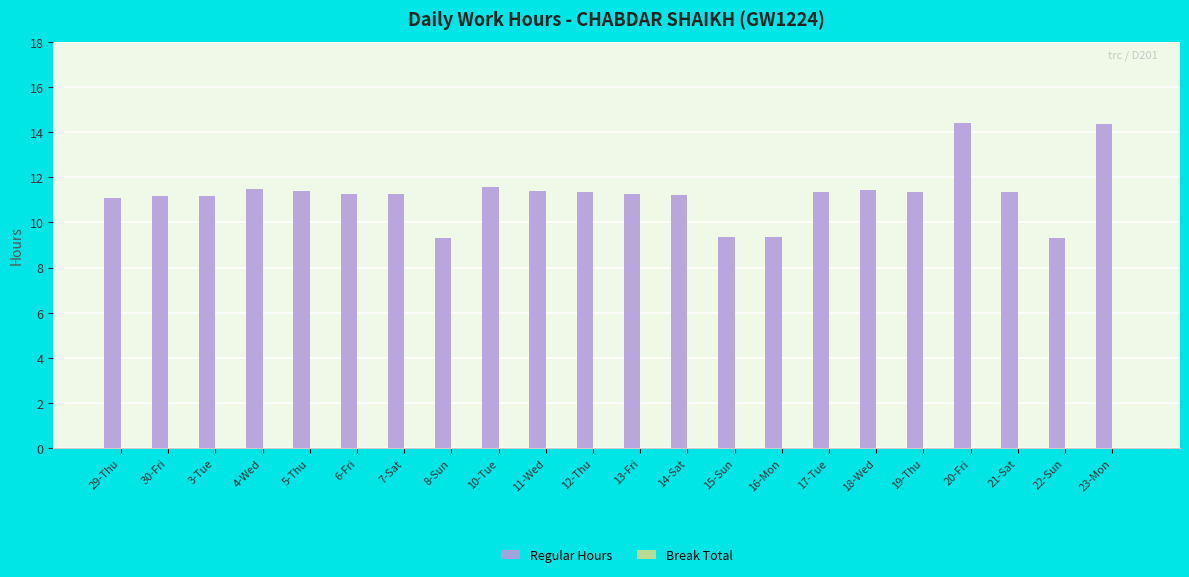

What is the ratio of the value at 21-Sat to the value at 11-Wed?

1.0